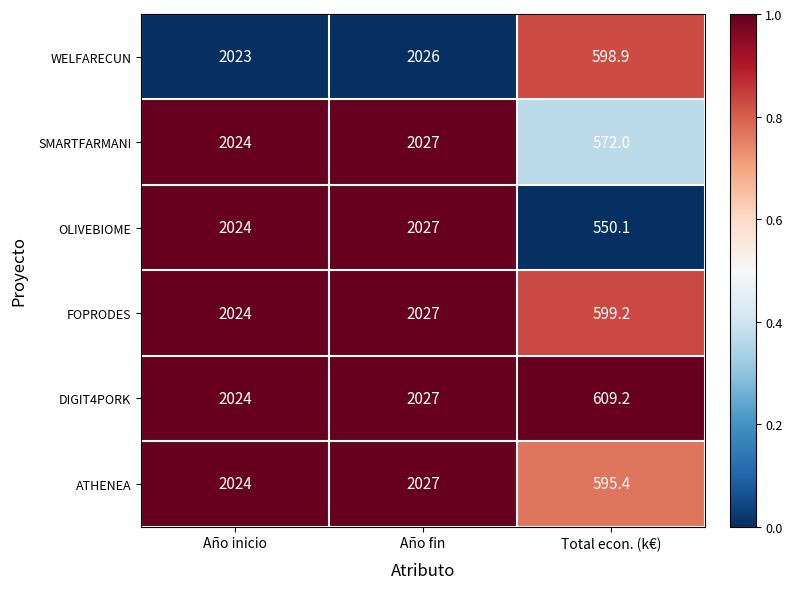

Which category has the highest value across all series?

Año fin